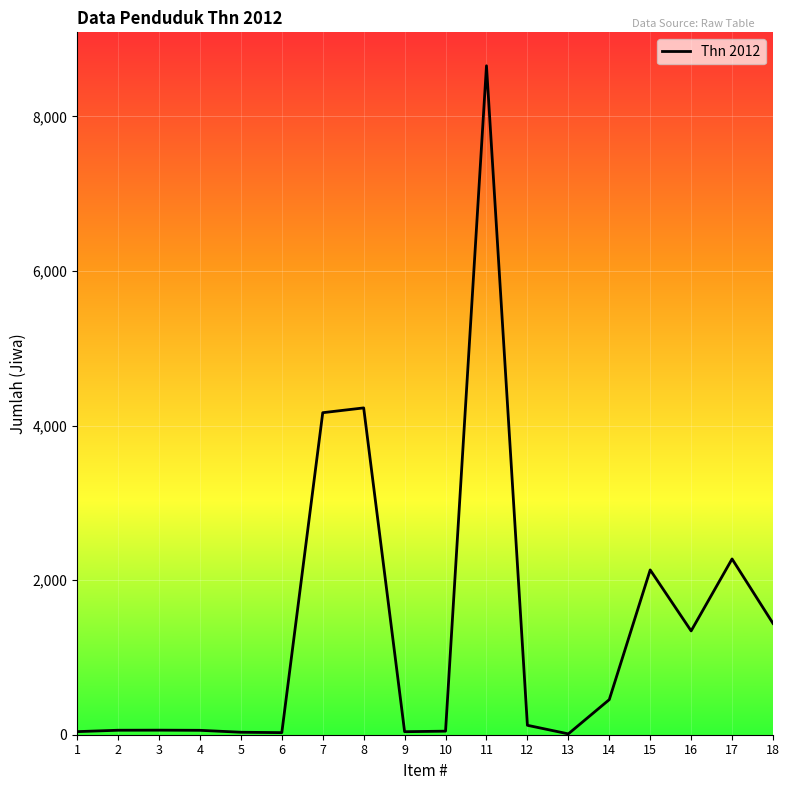

Which label corresponds to the largest value in the chart?

11